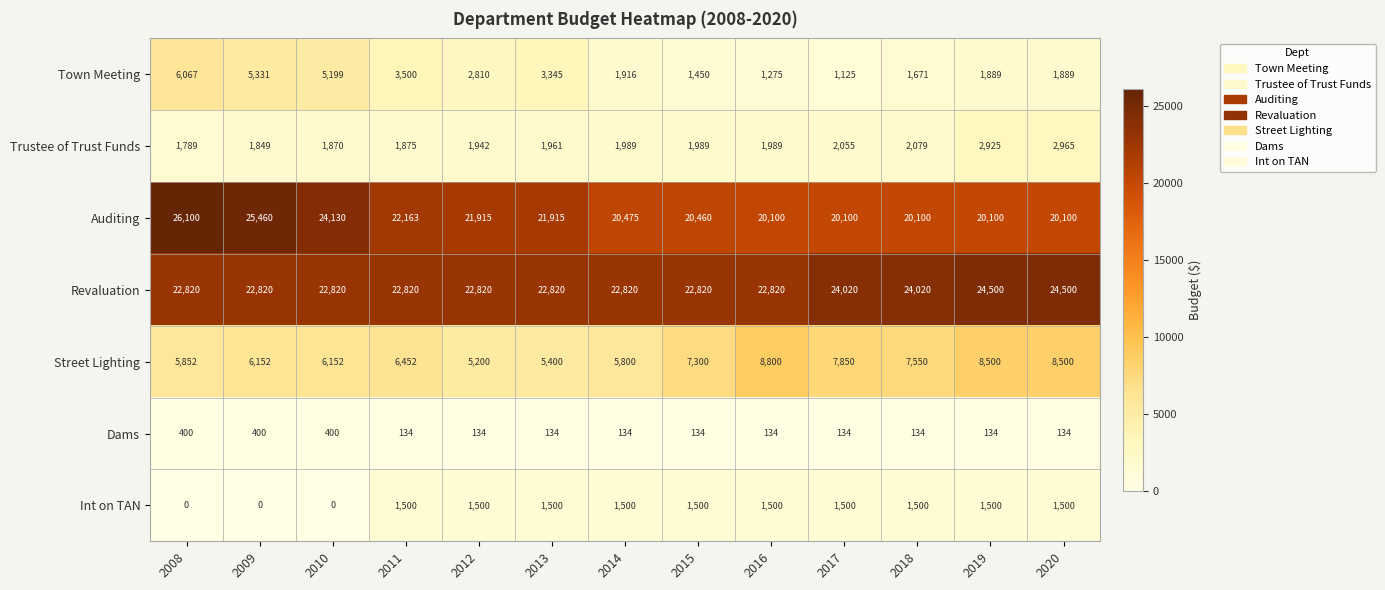

Rank the series at 2018 from lowest to highest value.

Dams, Int on TAN, Town Meeting, Trustee of Trust Funds, Street Lighting, Auditing, Revaluation